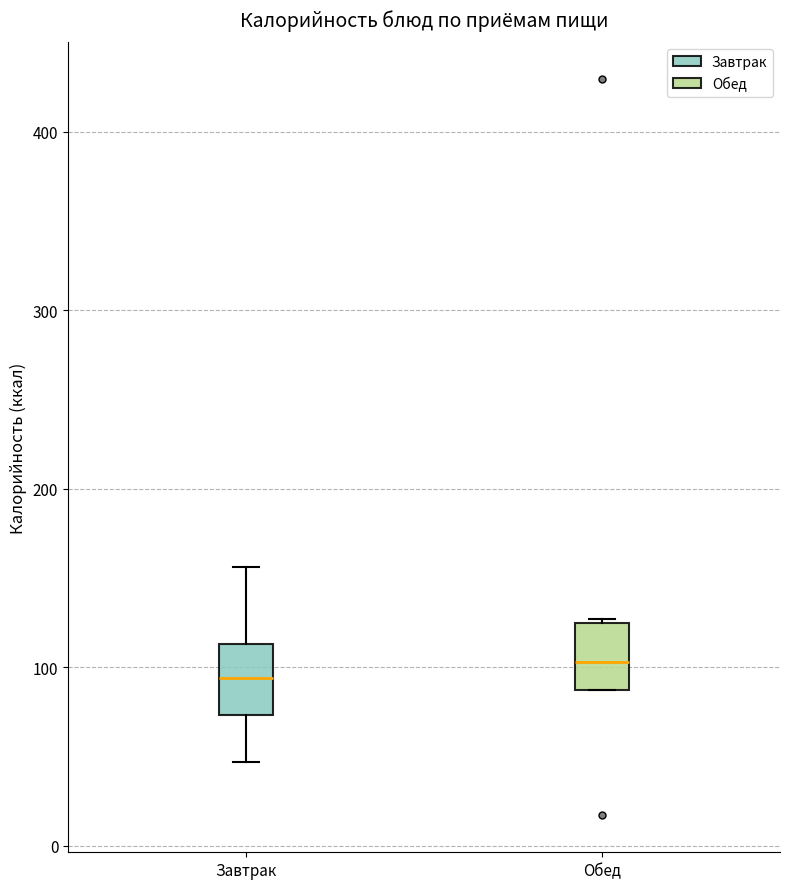

Reading left to right, read every box against the y-axis: the position of its median line, the range the box covers, and the ends of its whiskers. The values are not printed on the chart, so give them approximately, as read against the axis.

Завтрак: median 90, box 70 to 110, whiskers 50 to 160
Обед: median 100, box 90 to 120, whiskers 90 to 130